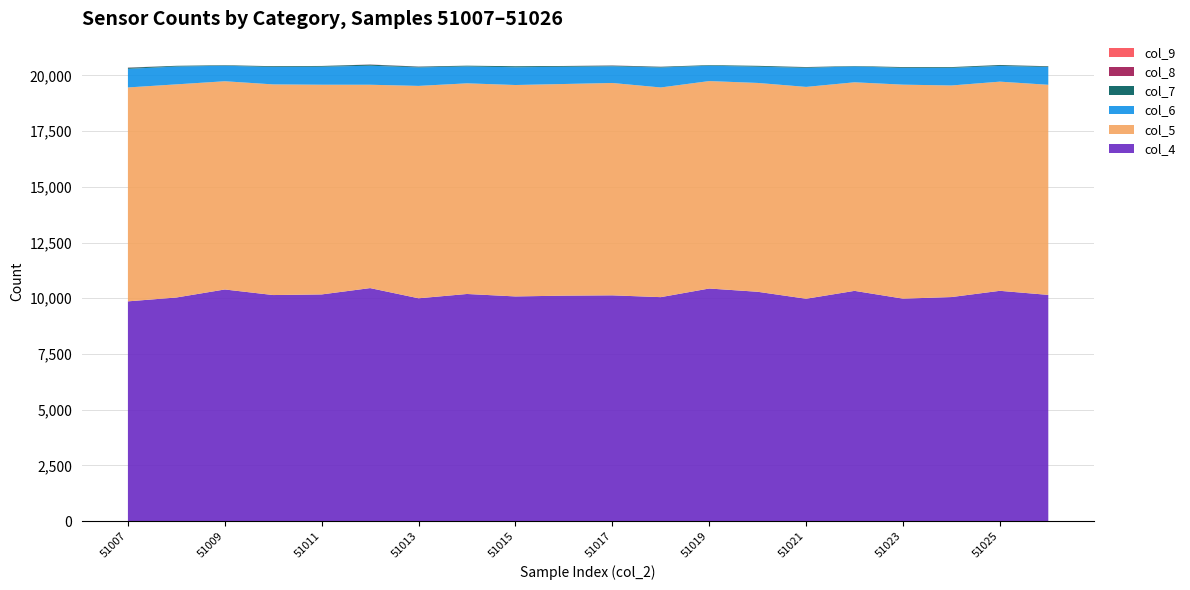

Reading left to right, list all the values displayed in this chart.

col_4: 9860	10033	10393	10143	10171	10455	9998	10191	10081	10116	10130	10049	10436	10290	9977	10331	9982	10053	10333	10150
col_5: 9596	9561	9341	9449	9407	9122	9527	9449	9484	9494	9526	9406	9306	9368	9503	9356	9599	9491	9383	9425
col_6: 834	800	695	780	808	854	830	758	797	773	749	896	688	729	856	711	751	790	705	797
col_7: 48	32	23	35	33	47	32	34	44	34	30	31	27	38	31	19	35	34	40	31
col_8: 7	1	2	2	1	6	6	0	1	2	7	4	0	0	4	0	2	0	3	4
col_9: 2	0	0	0	0	1	0	0	0	0	0	0	0	1	0	0	1	1	0	0